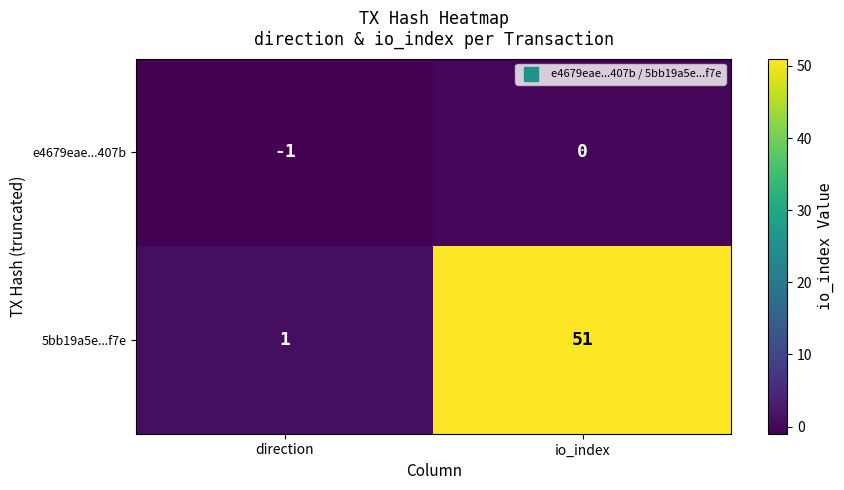

Reading left to right, what are all the values shown in this chart?

e4679eae...407b: direction=-1	io_index=0
5bb19a5e...f7e: direction=1	io_index=51